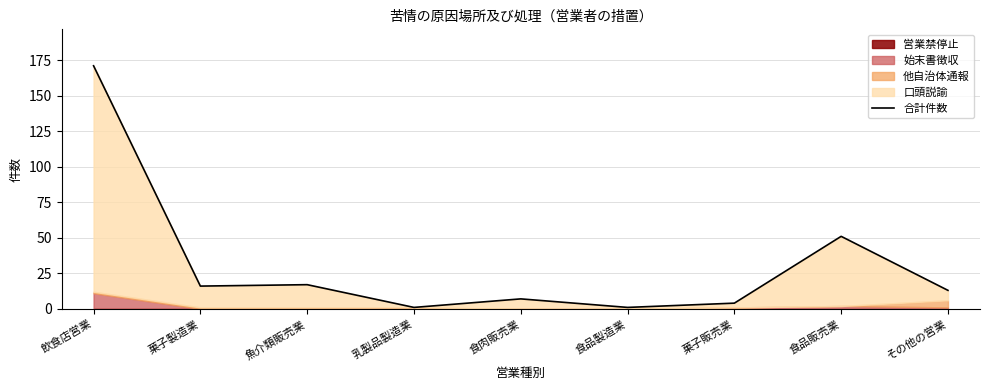

What is the label of the 7th point from the left?

菓子販売業